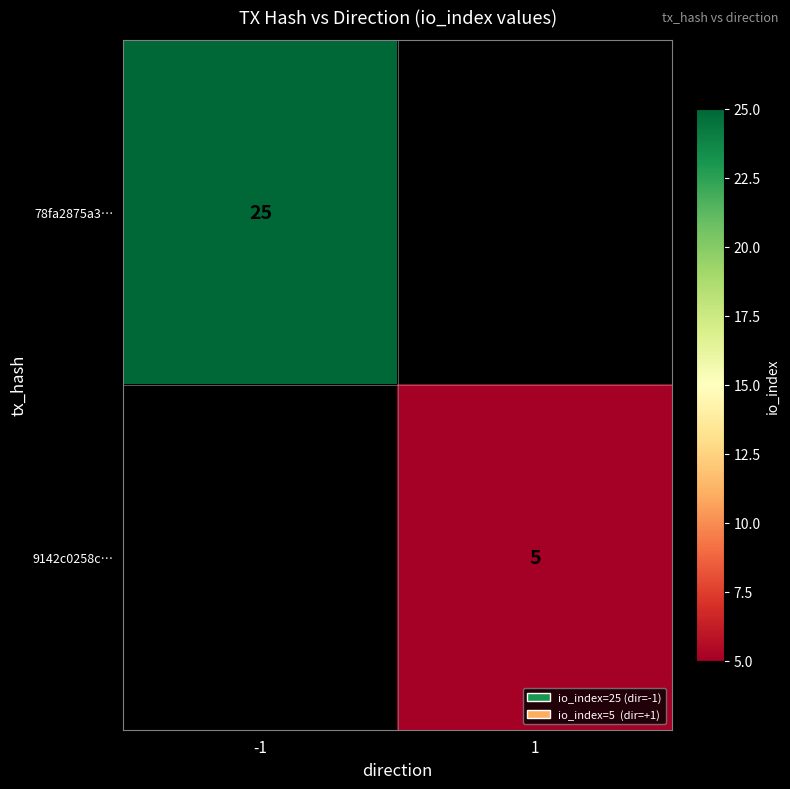

Is the value of 9142c0258c… at 1 greater than the value of 78fa2875a3… at -1?

No